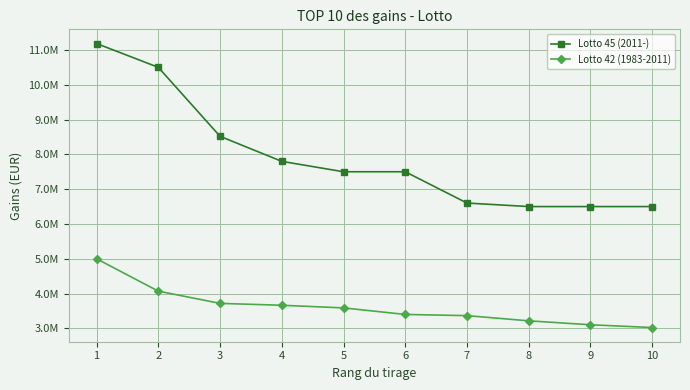

Which series has the largest total across all categories?

Lotto 45 (2011-)